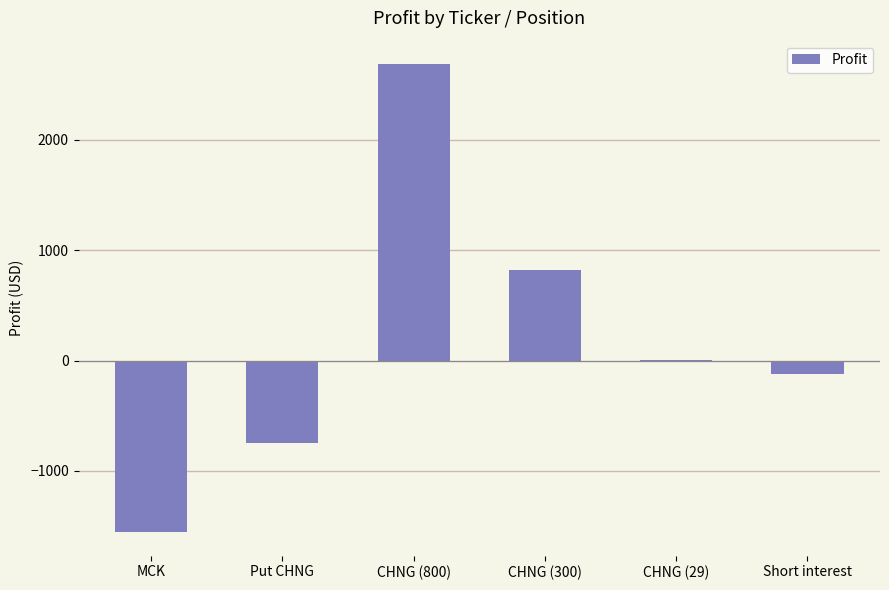

Are the bars horizontal?

No